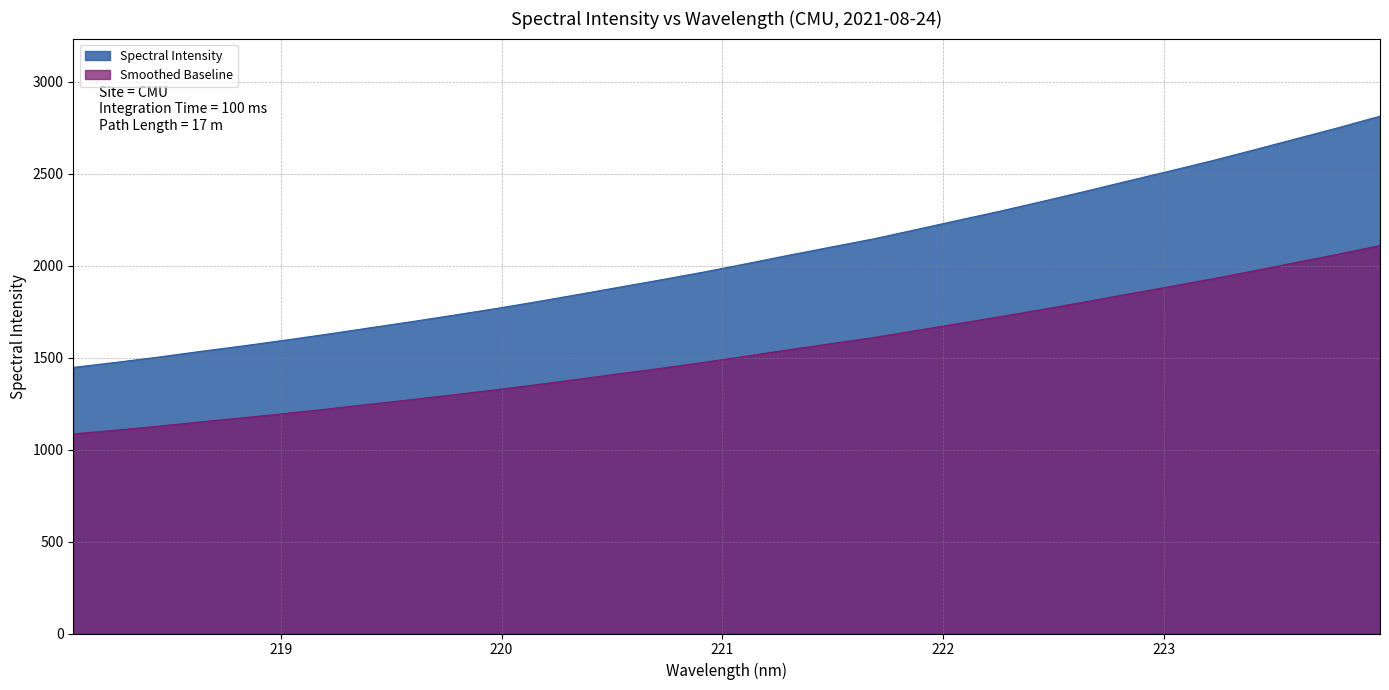

What is the sum of the values at 221.1174 and 218.8244?

3576.3